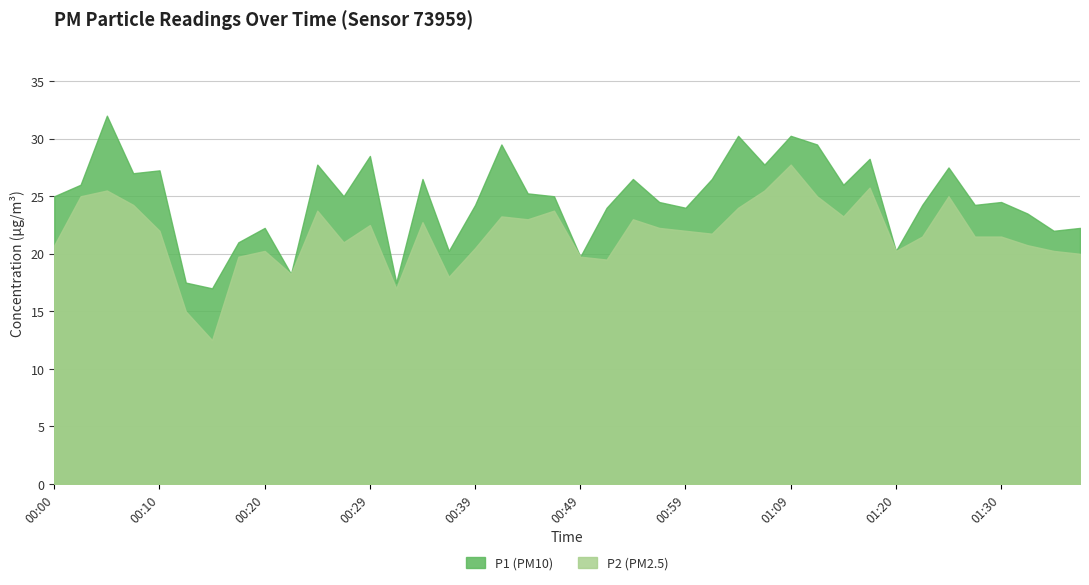

What position from the left is 00:39?

17